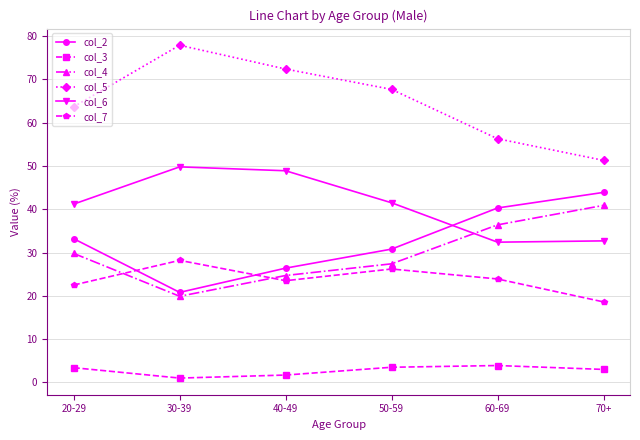

What position from the left is 40-49?

3